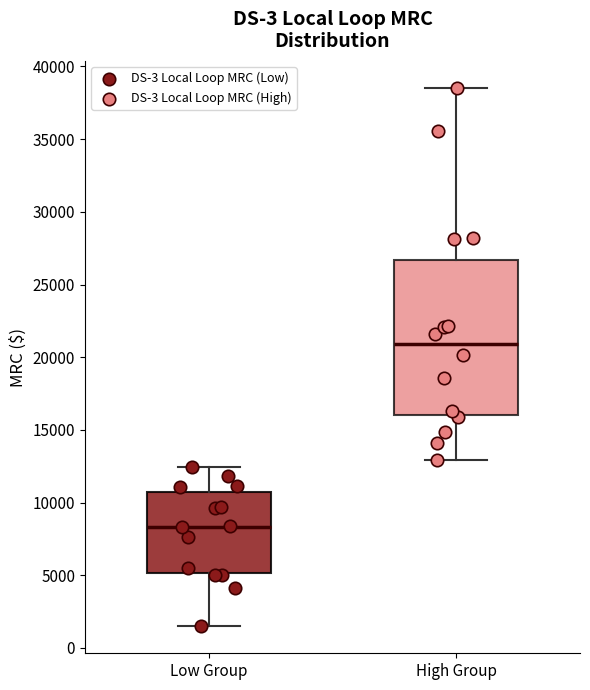

Where does the median line of the box for Low Group sit on the y-axis? The values are not printed on the chart, so give them approximately, as read against the axis.

8500